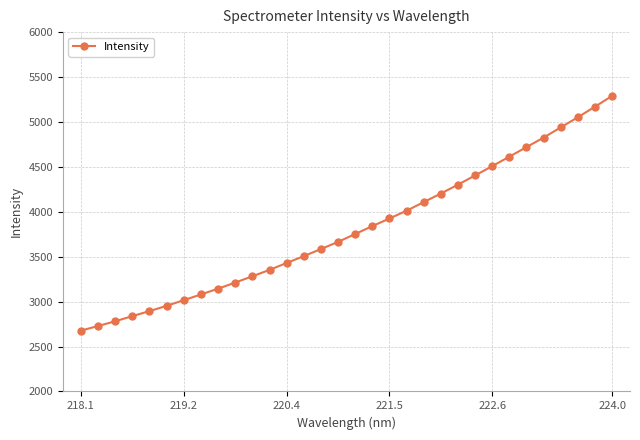

Reading right to left, extract all data points from this chart.

5289.5	5169.6	5052.3	4939.2	4825.9	4719.9	4613.7	4508.0	4404.7	4302.0	4203.3	4107.4	4011.9	3925.4	3840.2	3752.8	3664.8	3585.4	3506.3	3430.3	3353.0	3282.0	3212.0	3144.3	3079.6	3016.3	2953.0	2894.3	2838.5	2781.2	2728.5	2677.0